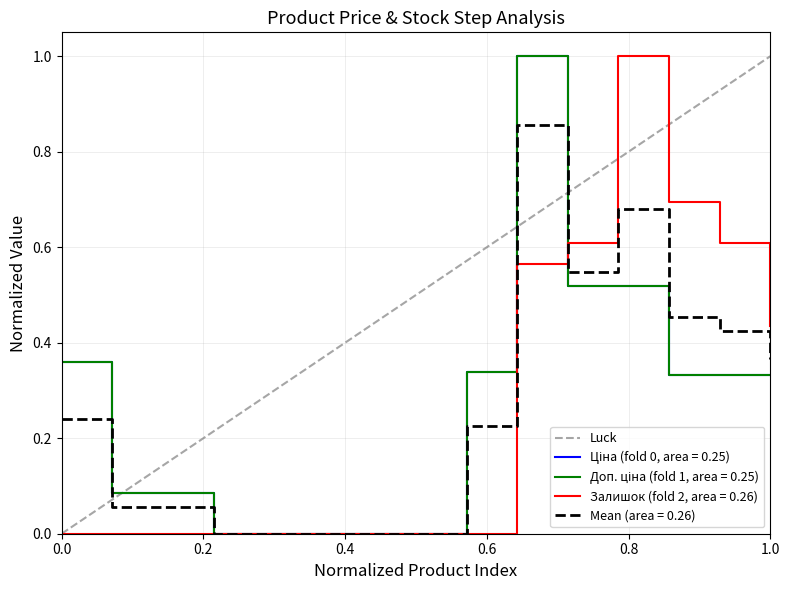

True or false: Доп. ціна and Ціна cross at least once.

False